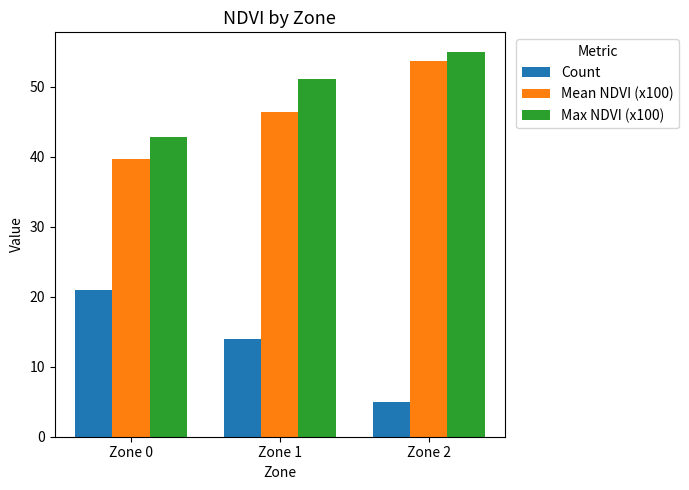

What is the value of the Count bar at the 3rd from the left?

5.0